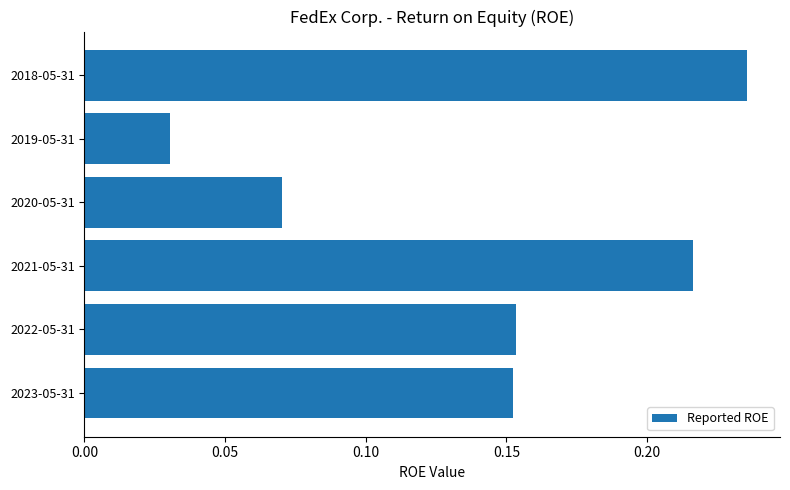

What is the sum of the values at 2022-05-31 and 2023-05-31?

0.3